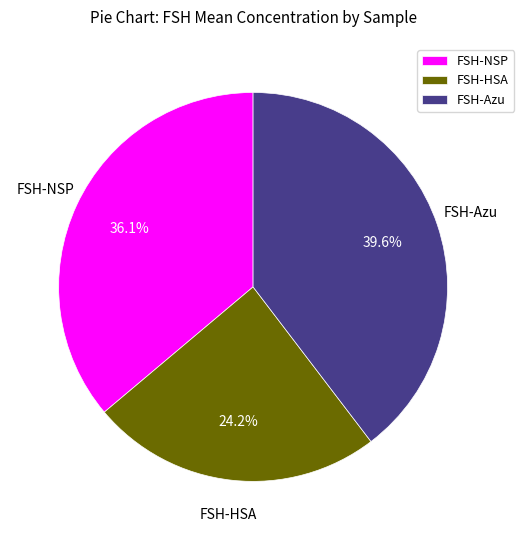

What is the ratio of the value at FSH-NSP to the value at FSH-Azu?

0.9